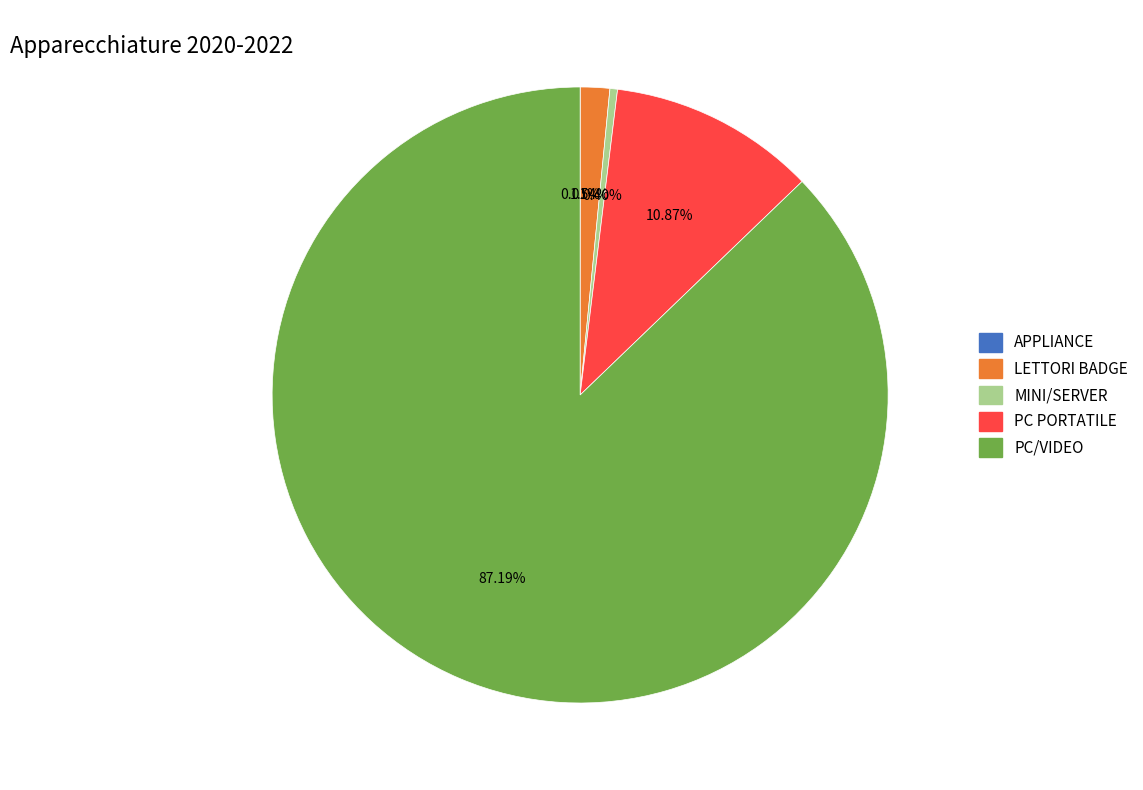

Which slice is the largest?

PC/VIDEO